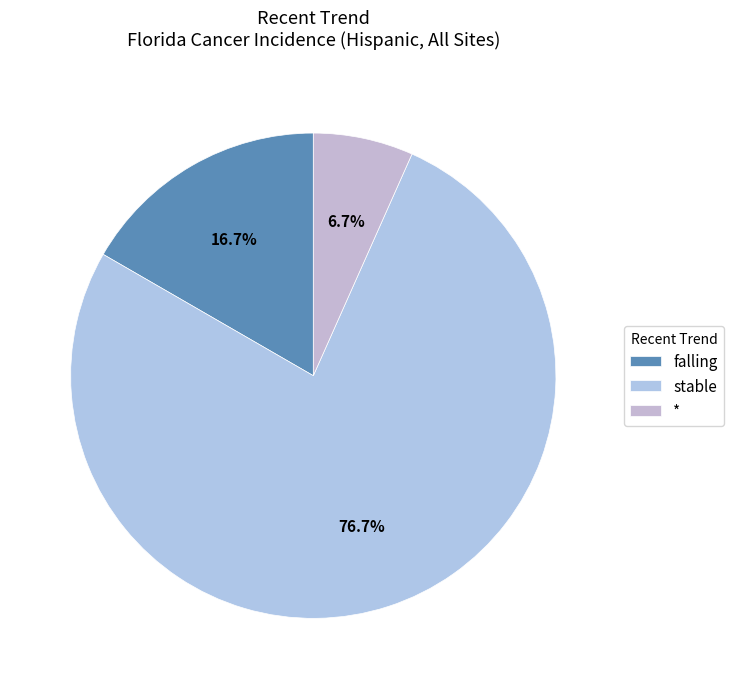

Does any single category account for the majority?

Yes